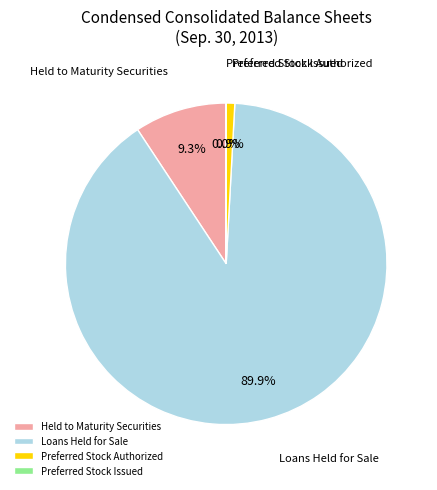

Is it true that Preferred Stock Authorized is 1% of the pie?

True